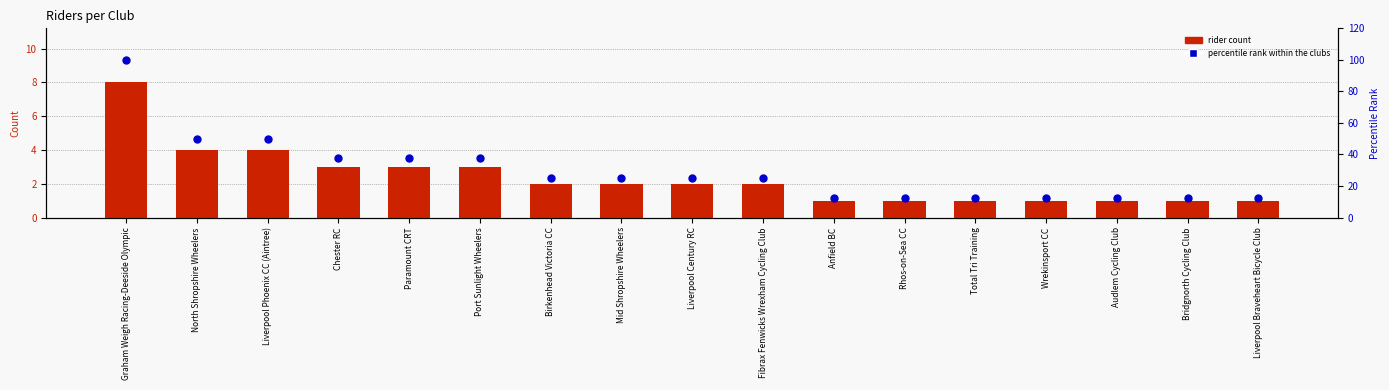

Which series contains the highest Y value?

percentile rank within the clubs